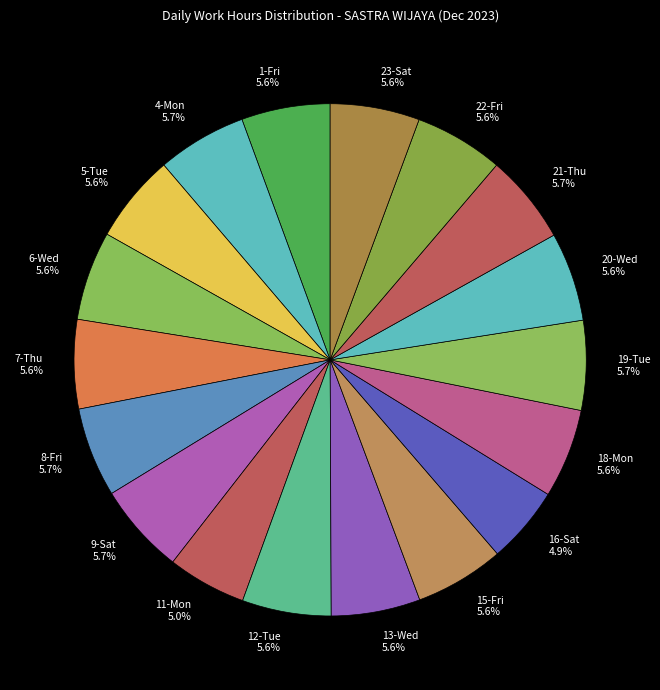

To the nearest percent, what is the difference between the largest and smallest slice percentages?

1%